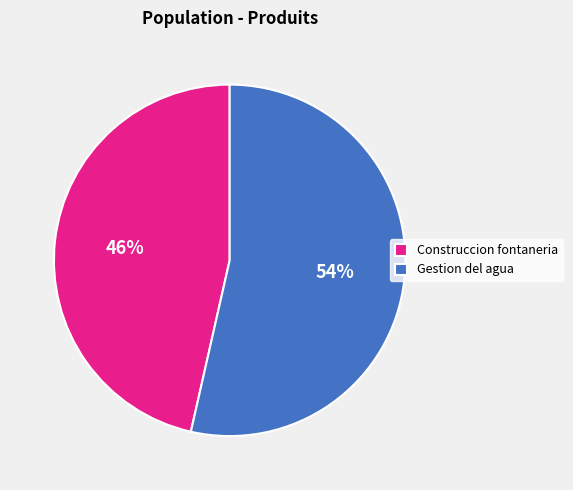

Combined, do Gestion del agua and Construccion fontaneria account for over 50%?

Yes